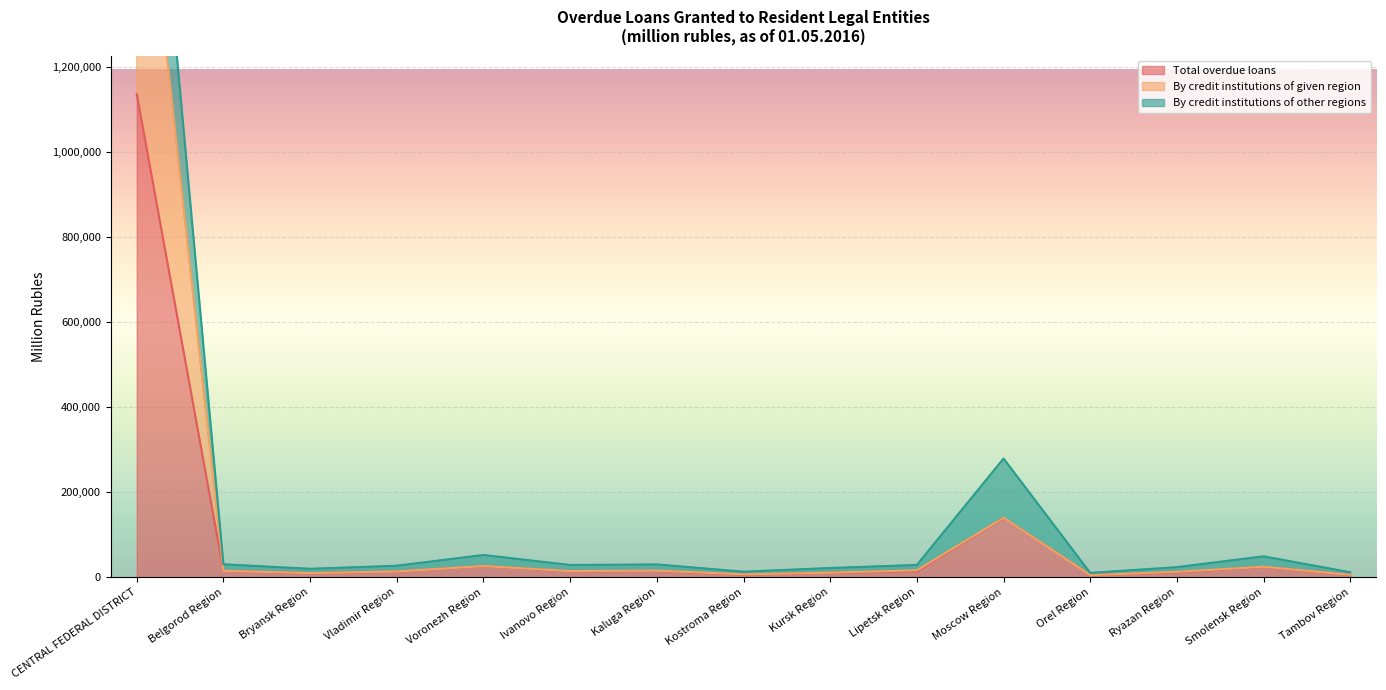

How many interior local valleys does the By credit institutions of given region series have?

4